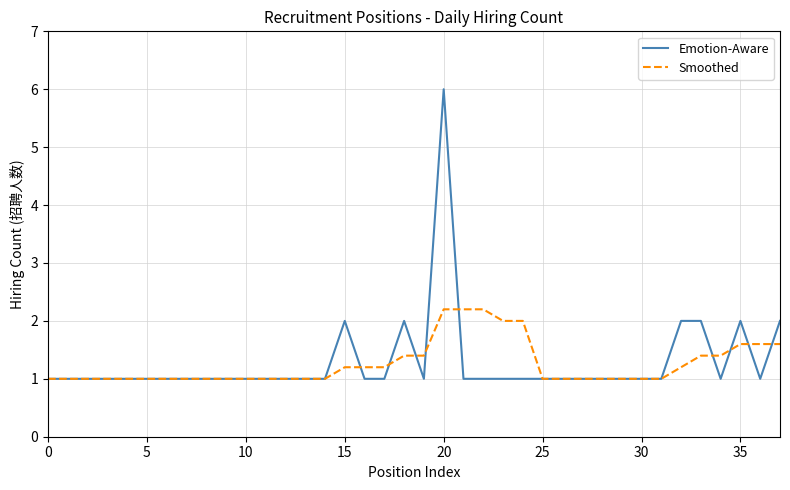

What is the greatest value displayed?

6.0